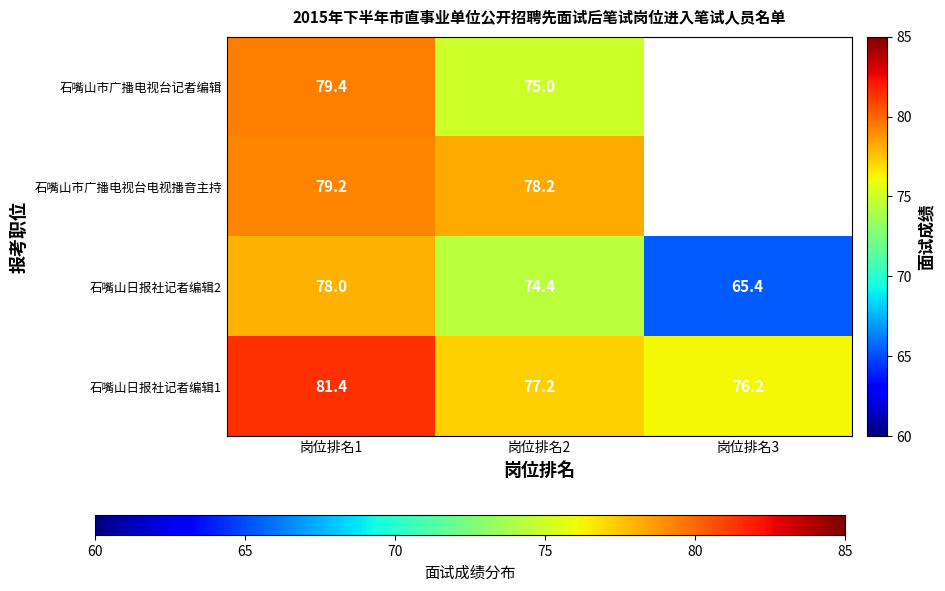

Which category has the highest value in the 石嘴山日报社记者编辑1 series?

岗位排名1